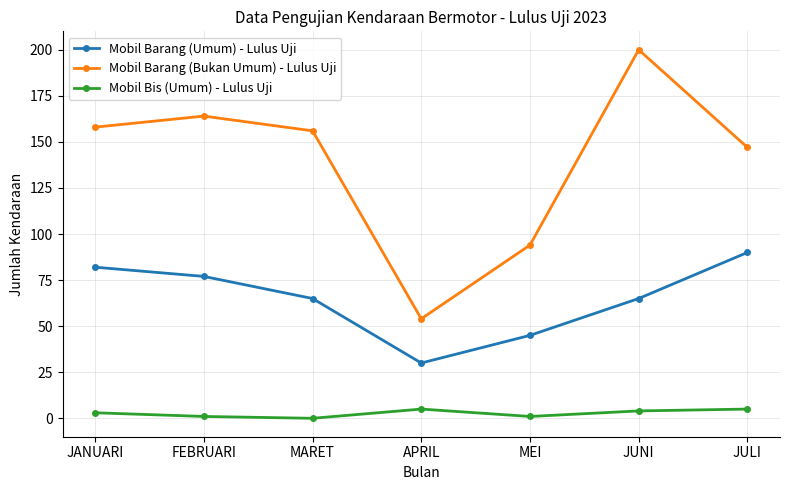

Is this an area chart (filled region under the line)?

No